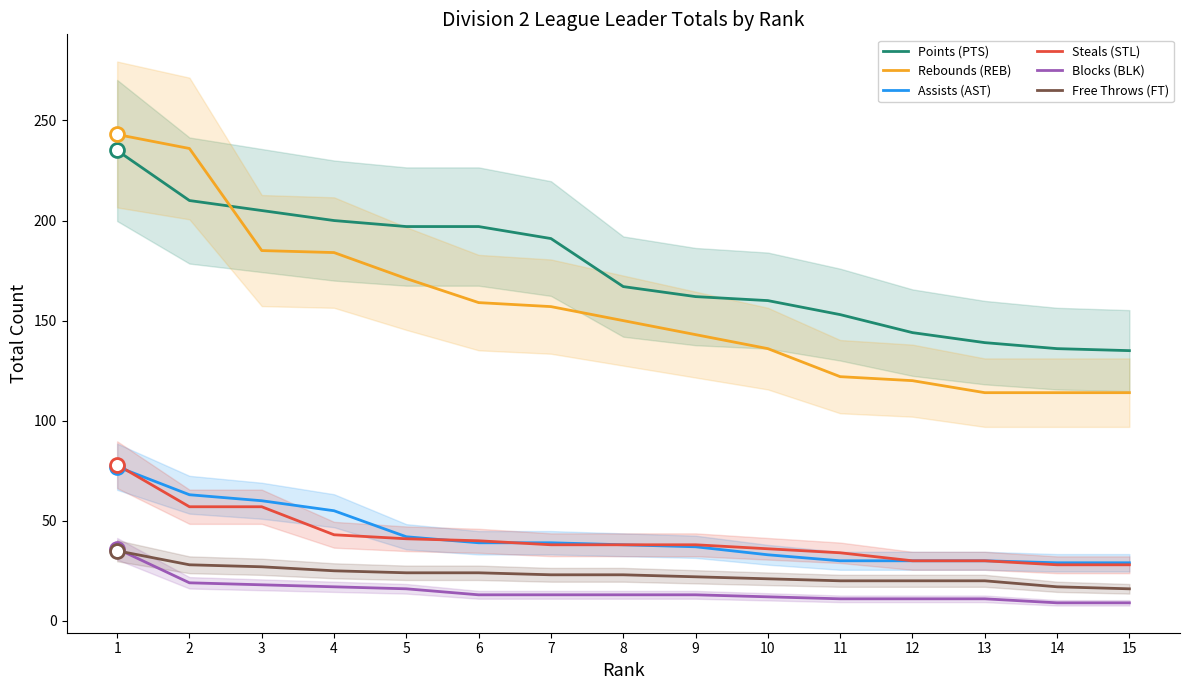

Which category has the lowest value across all series?

14